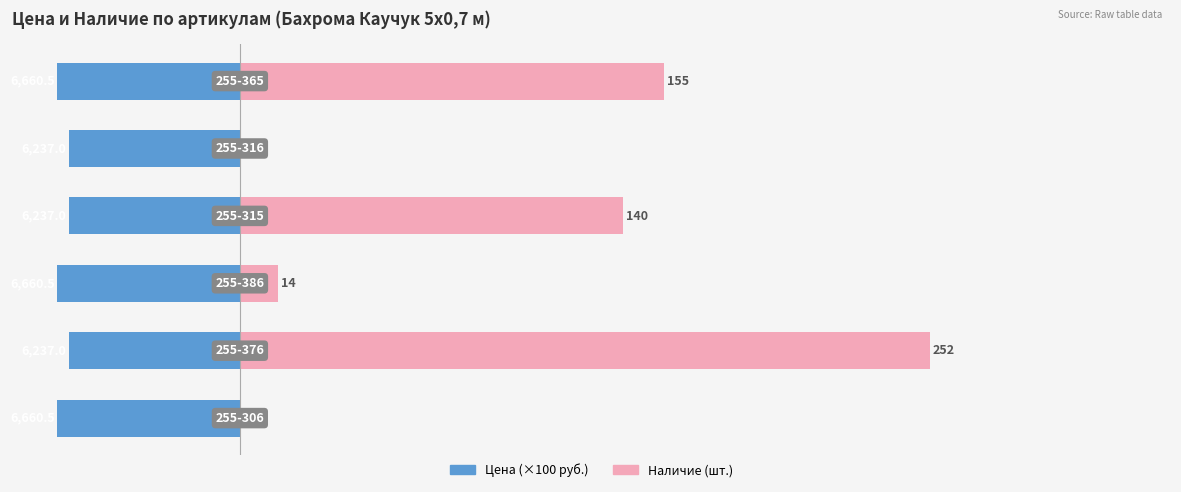

What is the sum of all Наличие (шт.) values?

561.0